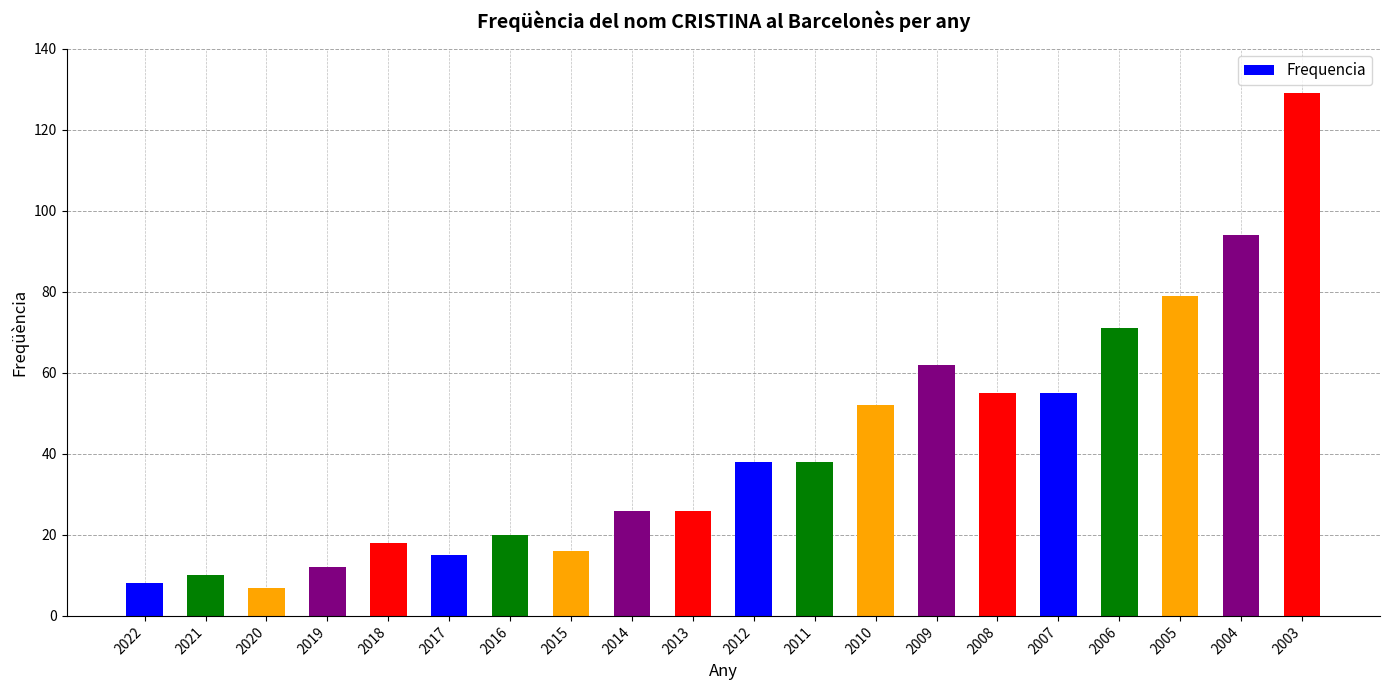

Which has a higher value, 2007 or 2010?

2007